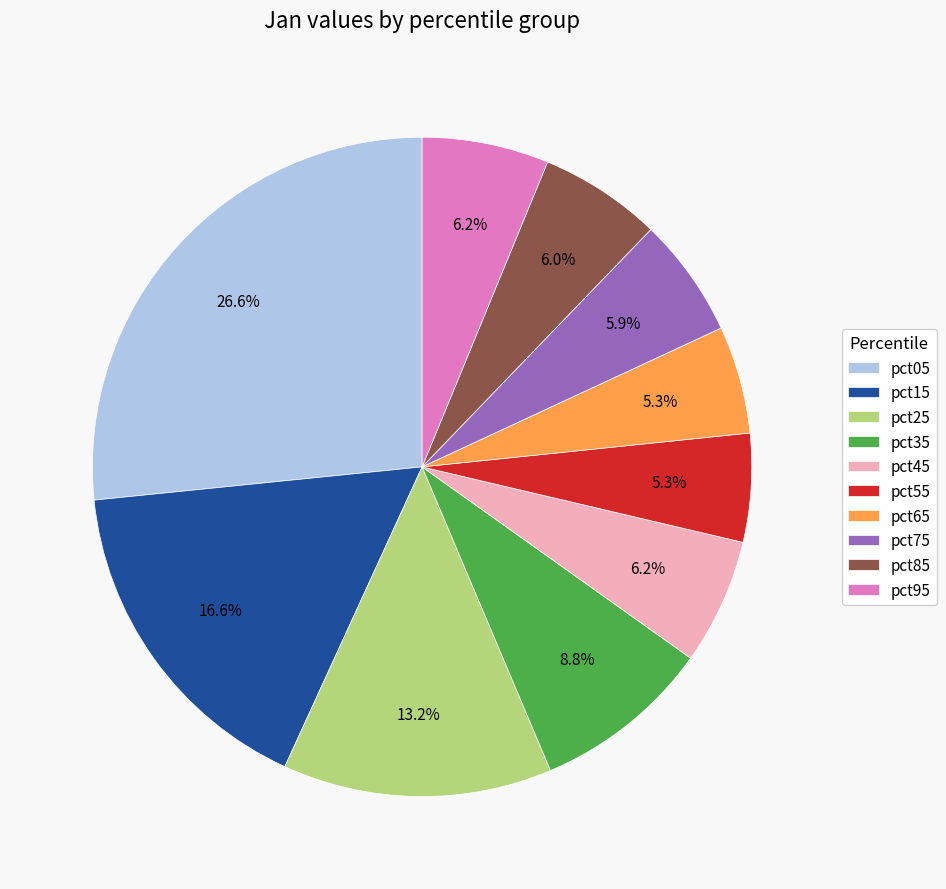

To the nearest percent, what is the difference between the largest and smallest slice percentages?

21%